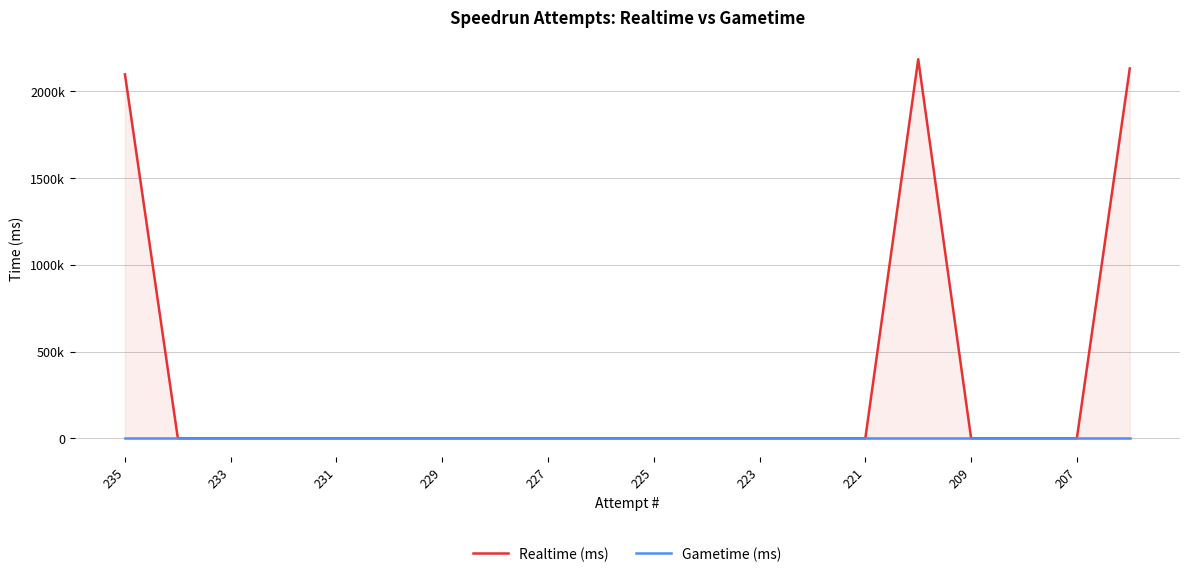

Is the value of Gametime (ms) at 209 greater than the value of Realtime (ms) at 233?

No